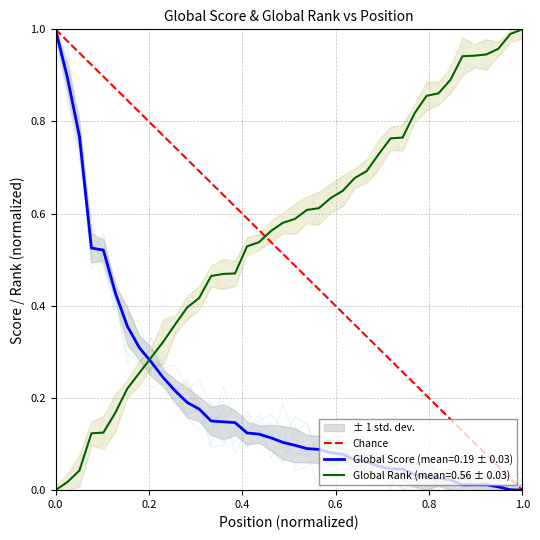

What value does the data have at 0.0?

1